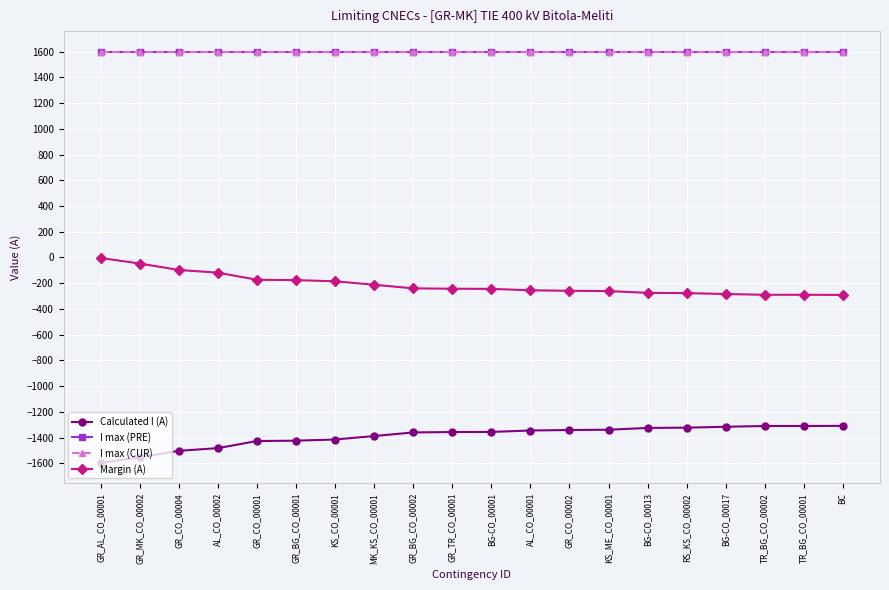

Which series has the widest spread of values?

Calculated I (A)